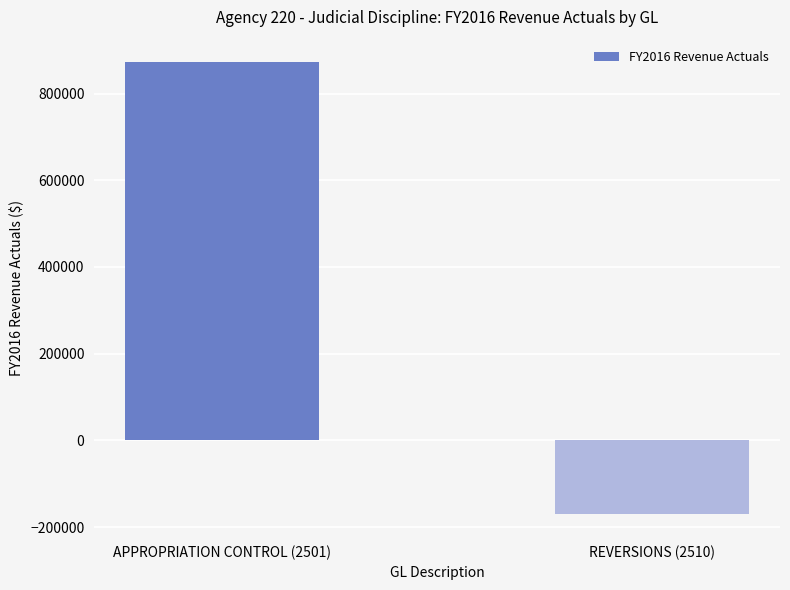

What is the value of the 2nd bar from the left?

-168858